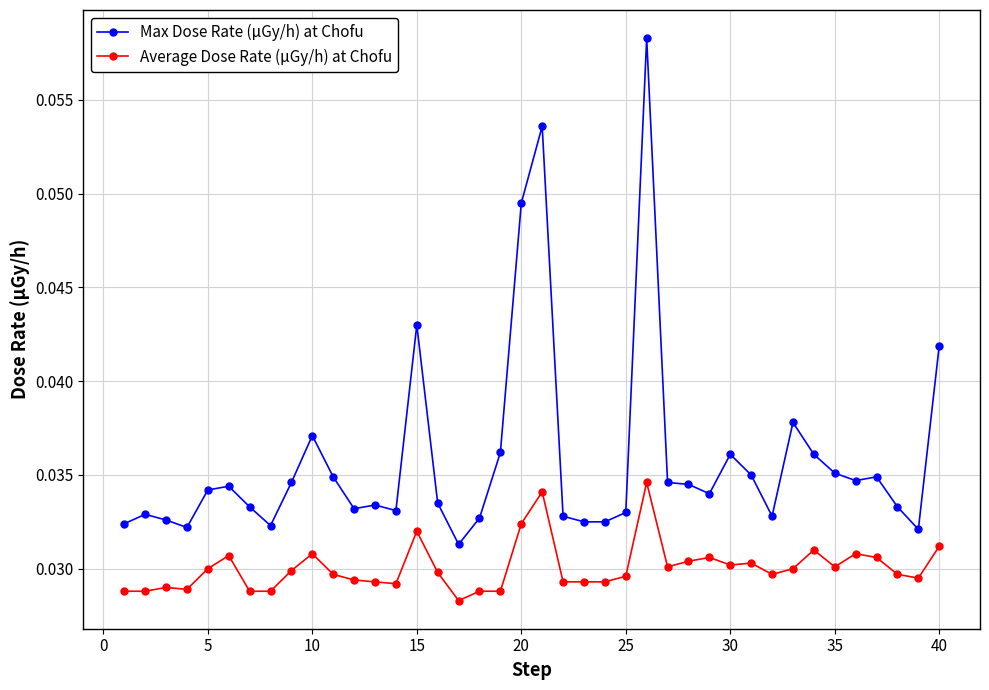

True or false: Average Dose Rate (μGy/h) at Chofu has more than 1 interior local peaks.

True